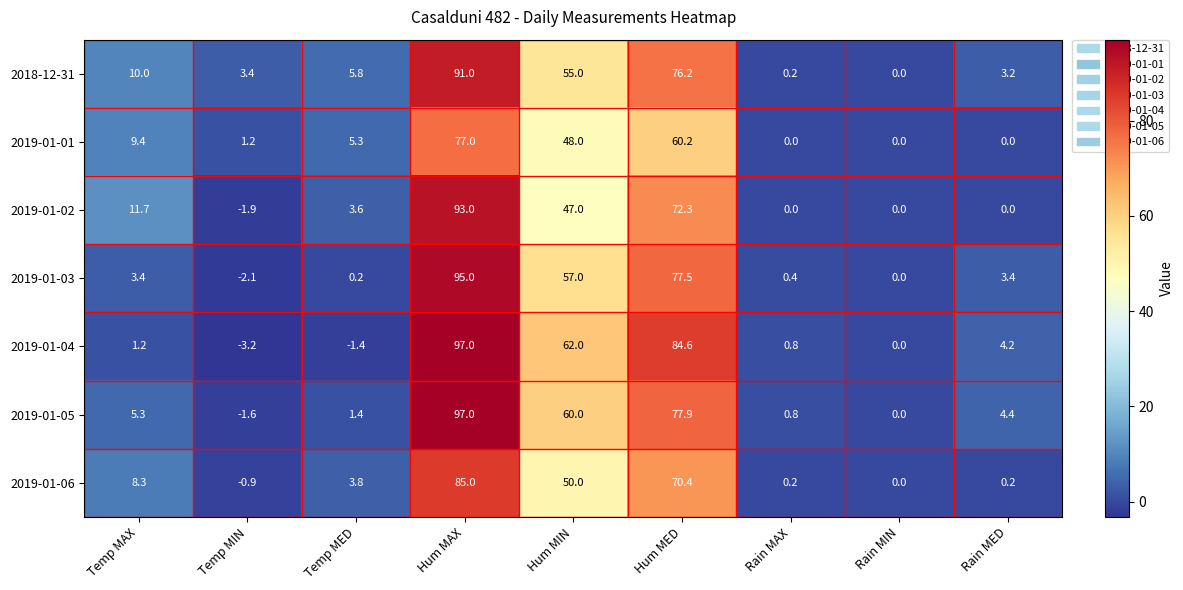

True or false: 2019-01-01 has a value of 131.2 at Hum MAX.

False